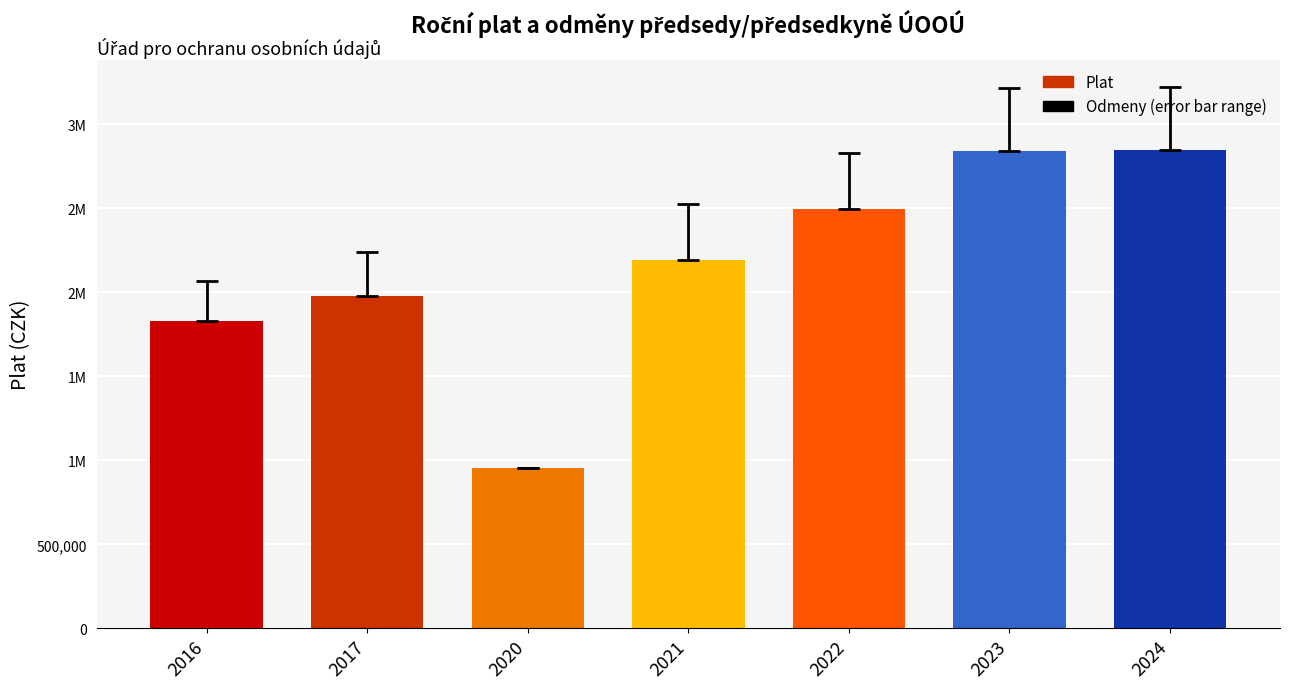

Where is Odmeny nearest to the value 188370?

2016